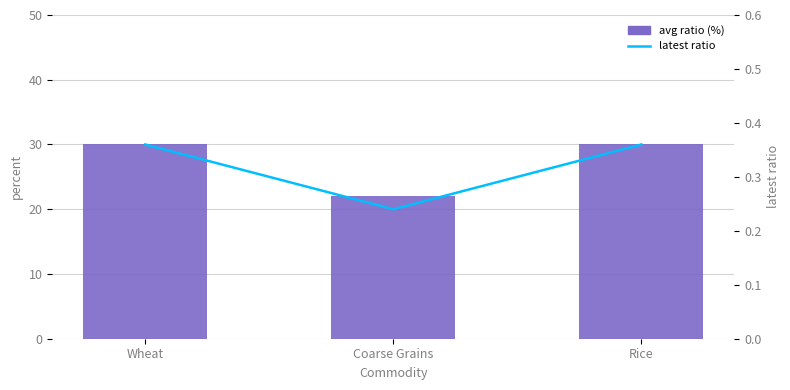

What is the label of the 1st bar from the right?

Rice